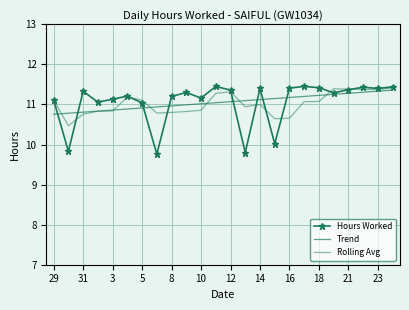

How many intersections are there between Rolling Avg and Trend?

6